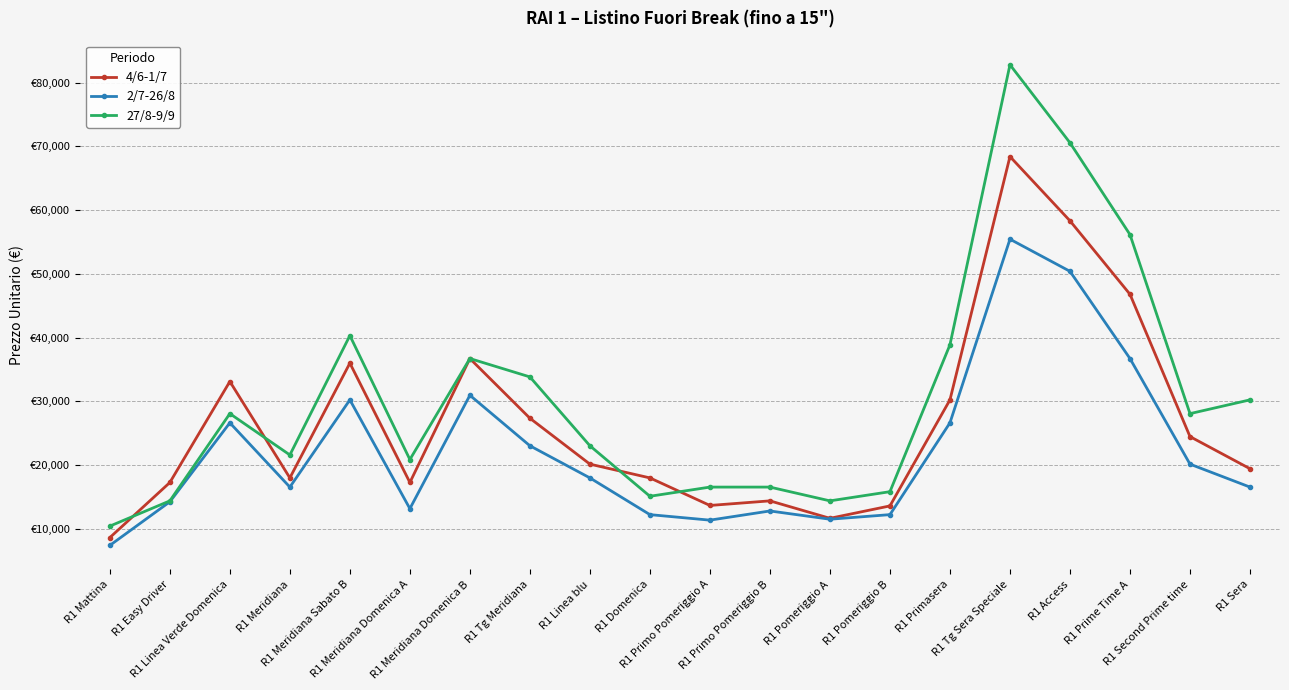

The value of 27/8-9/9 at R1 Primasera is 38880. True or false?

True